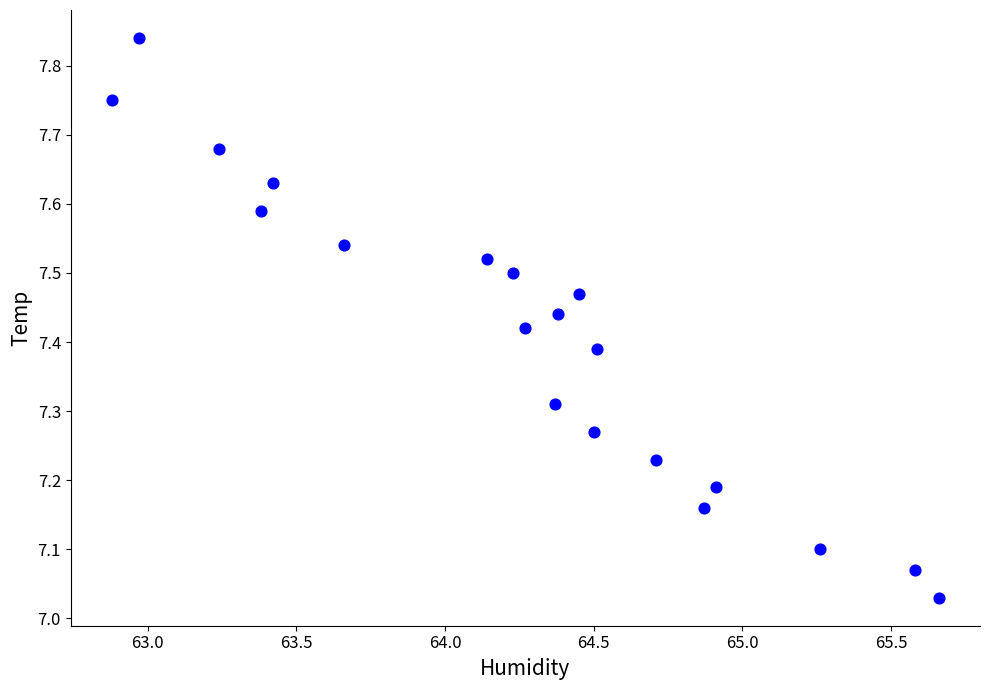

What is the range of Y values (max minus min)?

0.8